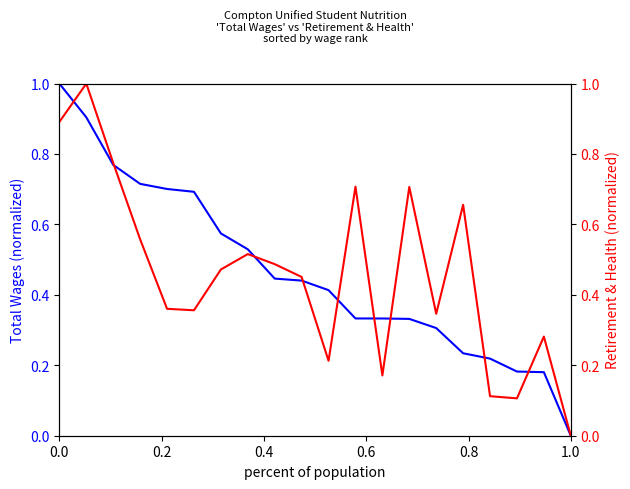

Reading left to right, list all the values displayed in this chart.

Total Wages: 1.0	0.9	0.8	0.7	0.7	0.7	0.6	0.5	0.4	0.4	0.4	0.3	0.3	0.3	0.3	0.2	0.2	0.2	0.2	0.0
Total Retirement & Health Contribution: 0.9	1.0	0.8	0.6	0.4	0.4	0.5	0.5	0.5	0.5	0.2	0.7	0.2	0.7	0.3	0.7	0.1	0.1	0.3	0.0